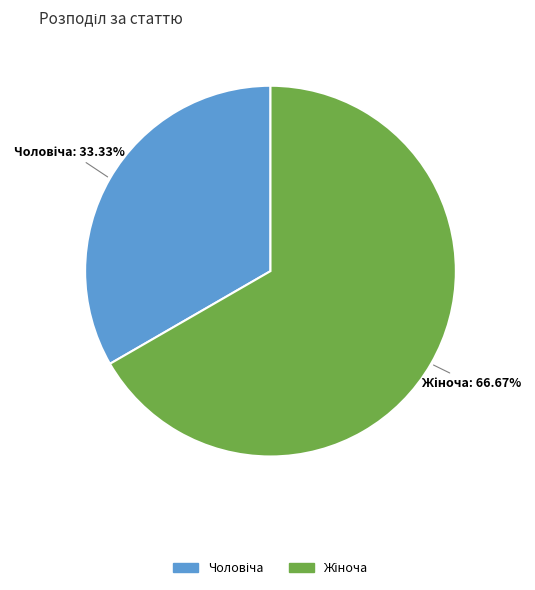

Is there a majority slice in this chart?

Yes